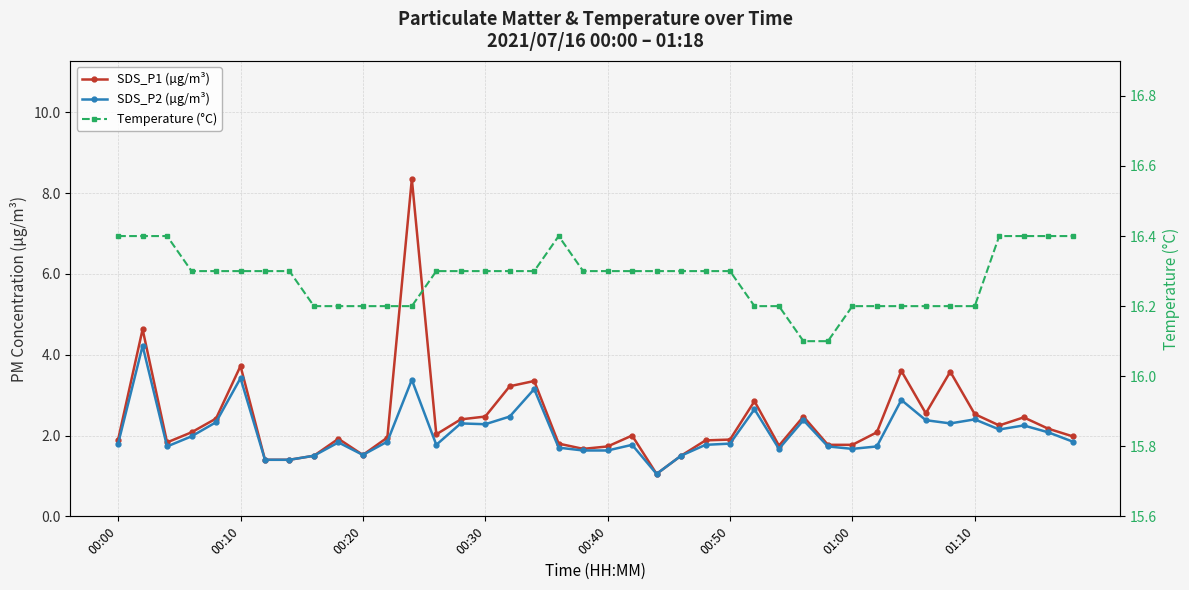

Reading left to right, list all the values displayed in this chart.

SDS_P1 (µg/m³): 1.9	4.6	1.8	2.1	2.4	3.7	1.4	1.4	1.5	1.9	1.5	1.9	8.3	2.0	2.4	2.5	3.2	3.4	1.8	1.7	1.7	2.0	1.1	1.5	1.9	1.9	2.9	1.8	2.5	1.8	1.8	2.1	3.6	2.5	3.6	2.5	2.2	2.5	2.2	2.0
SDS_P2 (µg/m³): 1.8	4.2	1.7	2.0	2.3	3.4	1.4	1.4	1.5	1.8	1.5	1.9	3.4	1.8	2.3	2.3	2.5	3.1	1.7	1.6	1.6	1.8	1.1	1.5	1.8	1.8	2.6	1.7	2.4	1.7	1.7	1.7	2.9	2.4	2.3	2.4	2.1	2.2	2.1	1.9
Temperature (°C): 16.4	16.4	16.4	16.3	16.3	16.3	16.3	16.3	16.2	16.2	16.2	16.2	16.2	16.3	16.3	16.3	16.3	16.3	16.4	16.3	16.3	16.3	16.3	16.3	16.3	16.3	16.2	16.2	16.1	16.1	16.2	16.2	16.2	16.2	16.2	16.2	16.4	16.4	16.4	16.4